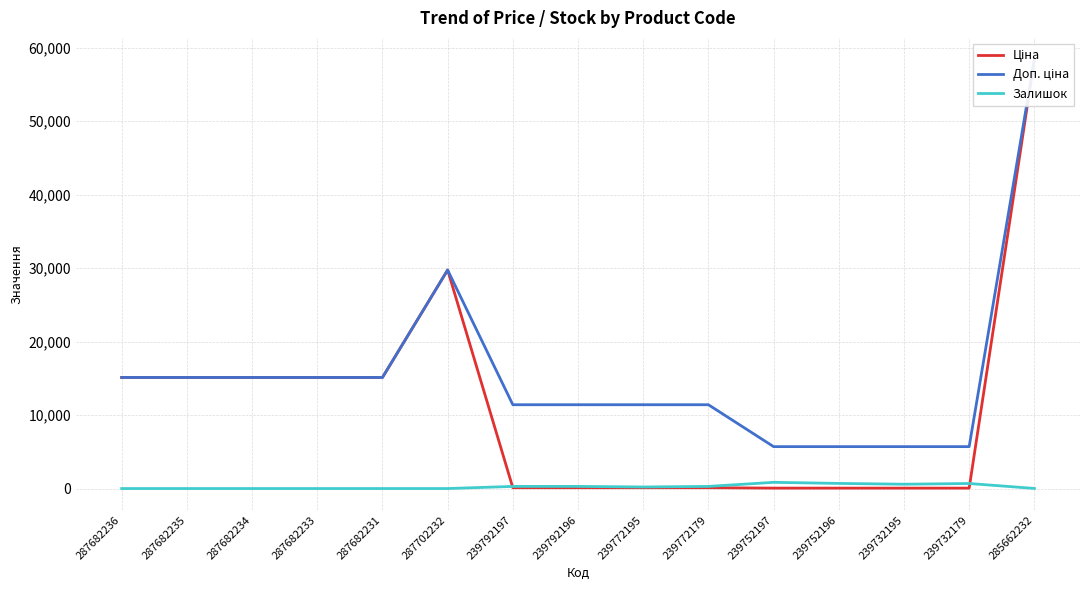

Reading left to right, list all the values displayed in this chart.

Ціна: 15120.0	15120.0	15120.0	15120.0	15120.0	29747.2	114.1	114.1	114.1	114.1	57.0	57.0	57.0	57.0	58426.5
Доп. ціна: 15120.0	15120.0	15120.0	15120.0	15120.0	29747.2	11410.0	11410.0	11410.0	11410.0	5705.0	5705.0	5705.0	5705.0	58426.5
Залишок: 0.0	0.0	0.0	0.0	0.0	0.0	289.0	290.0	214.0	290.0	845.0	698.0	588.0	686.0	14.0